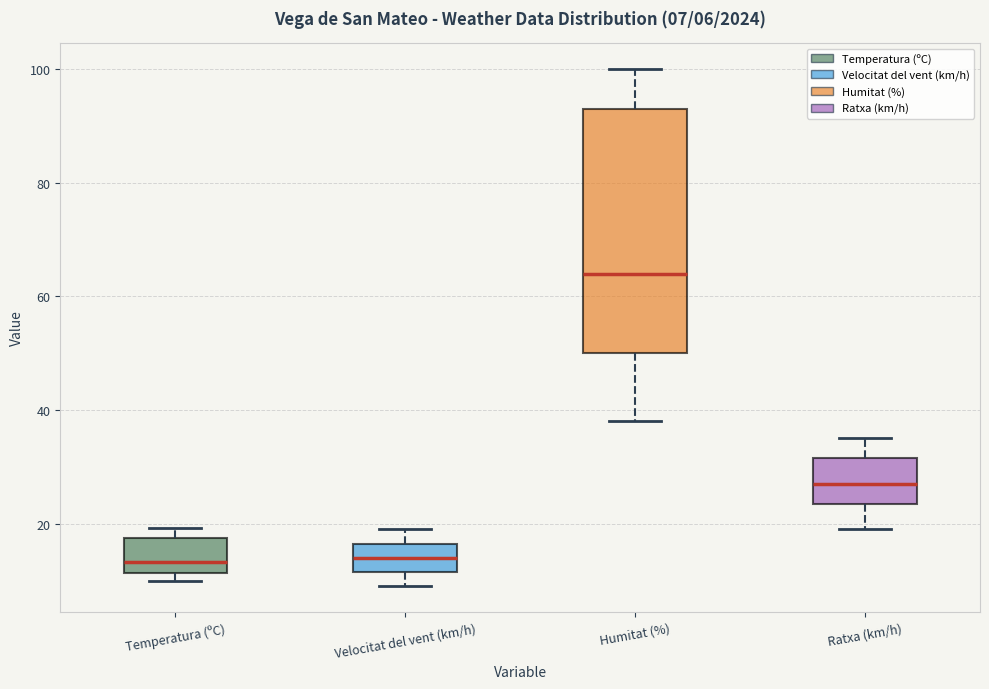

Which box is the tallest, from its lower edge to its upper edge?

Humitat (%)